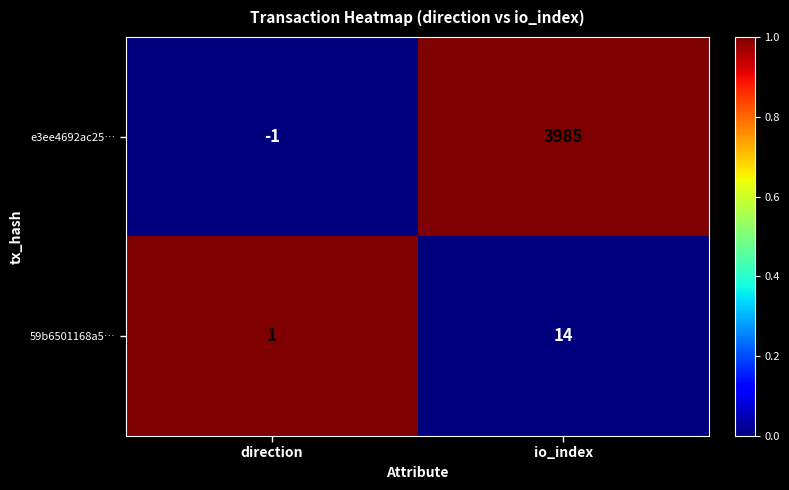

How many data points does each series have?

2